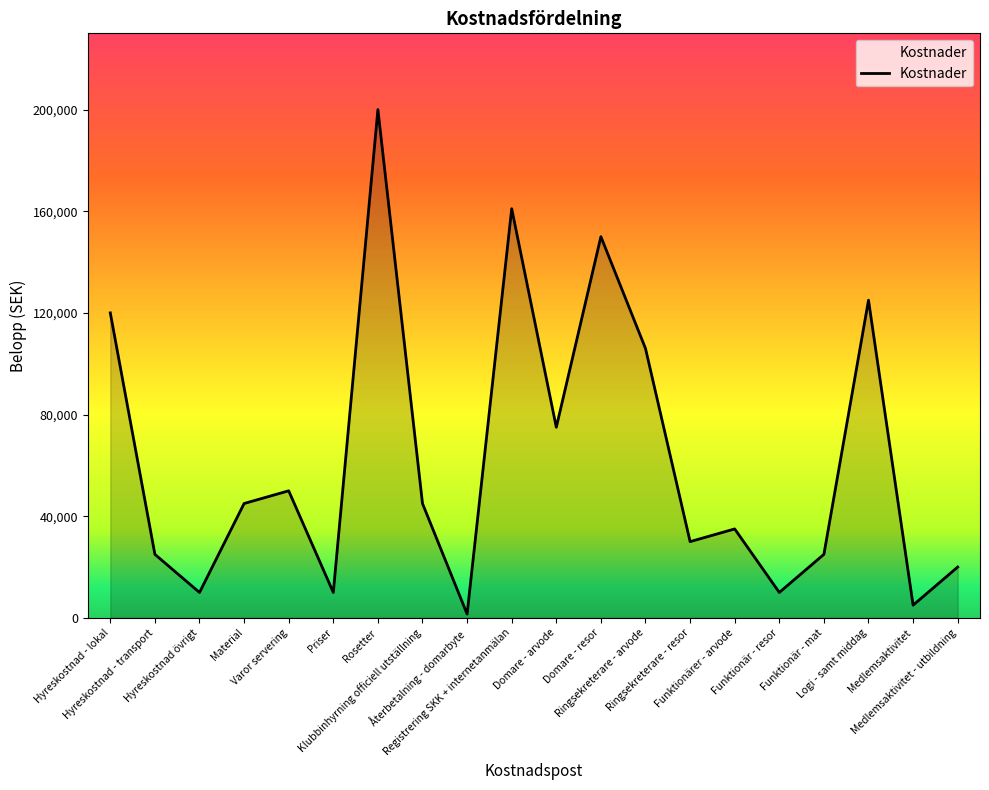

Where is the first local maximum?

Varor servering